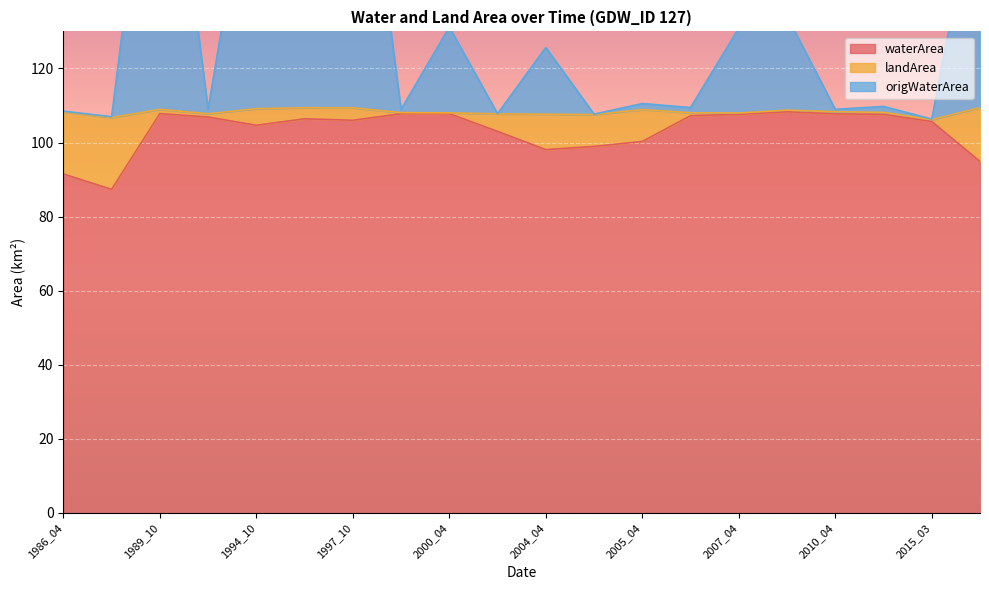

The value of waterArea at 1989_10 is 34.3. True or false?

False